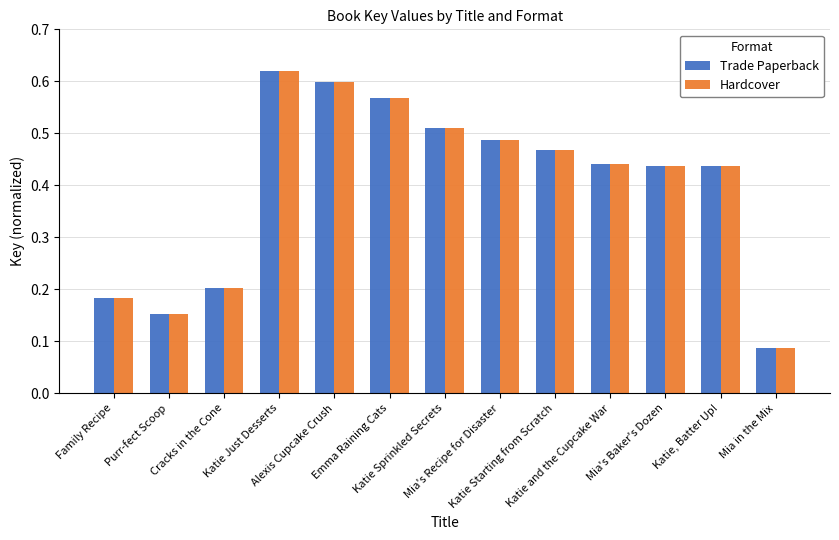

Is the value of Hardcover at Mia's Recipe for Disaster greater than the value of Trade Paperback at Katie Sprinkled Secrets?

No